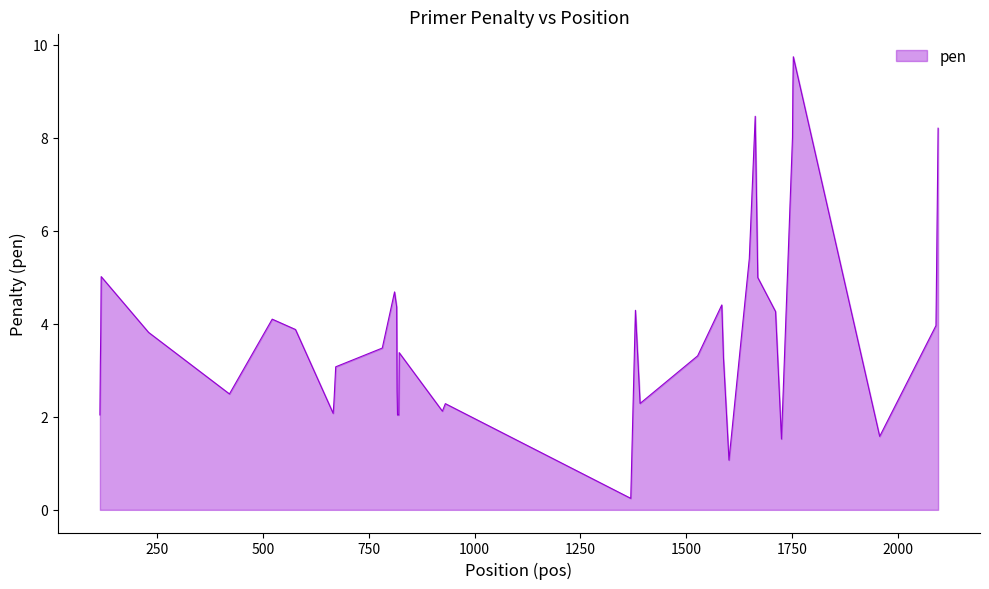

What is the maximum value shown in the chart?

9.7